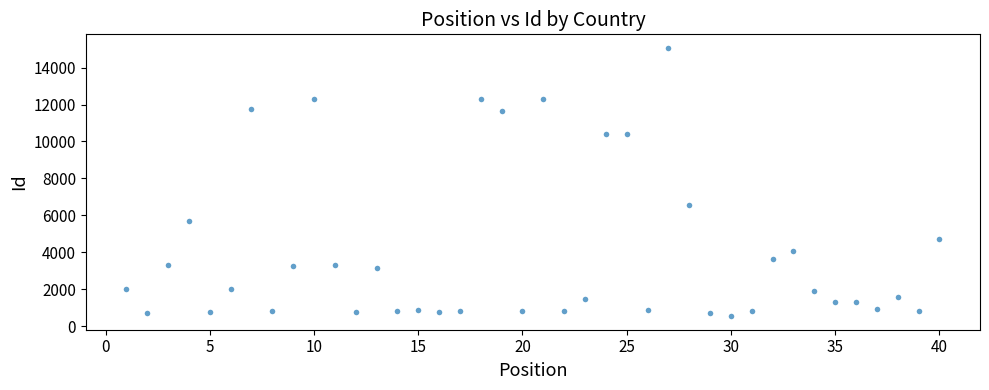

What Y value in the scatter plot is closest to 7803?

6581